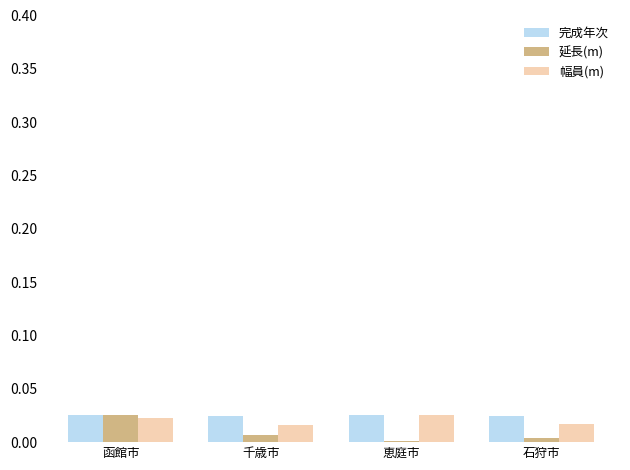

The value of 幅員(m) at 恵庭市 is 0.0. True or false?

True